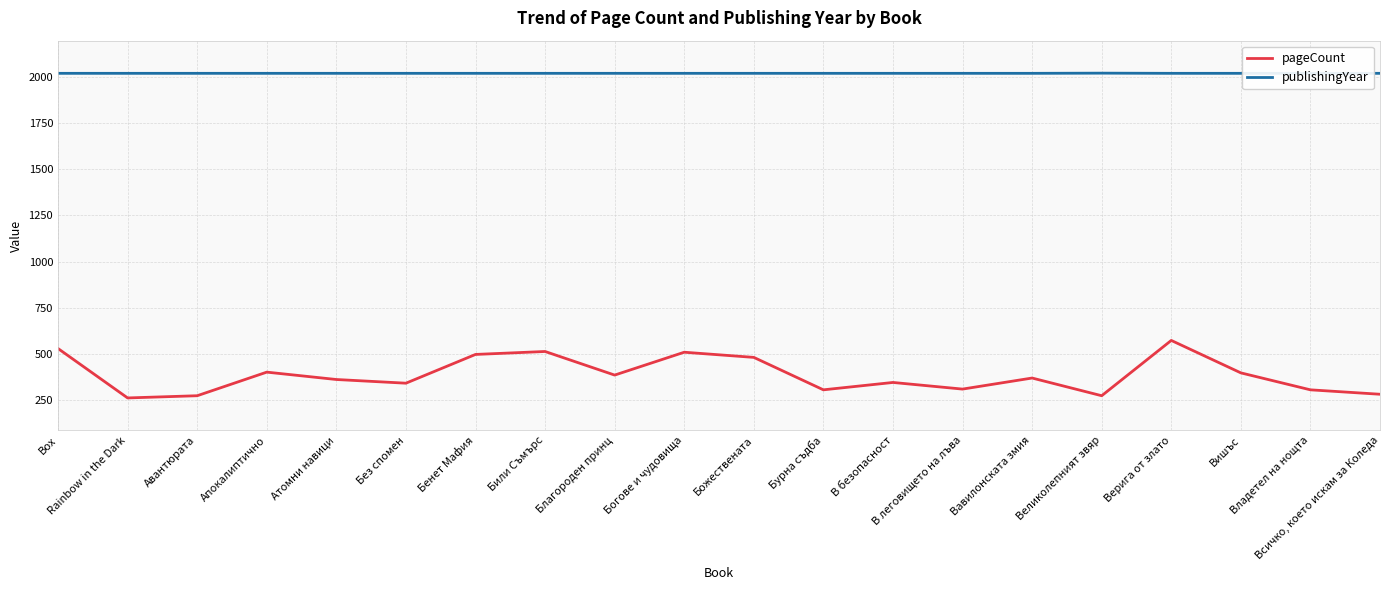

Which category has the highest value across all series?

Великолепният звяр